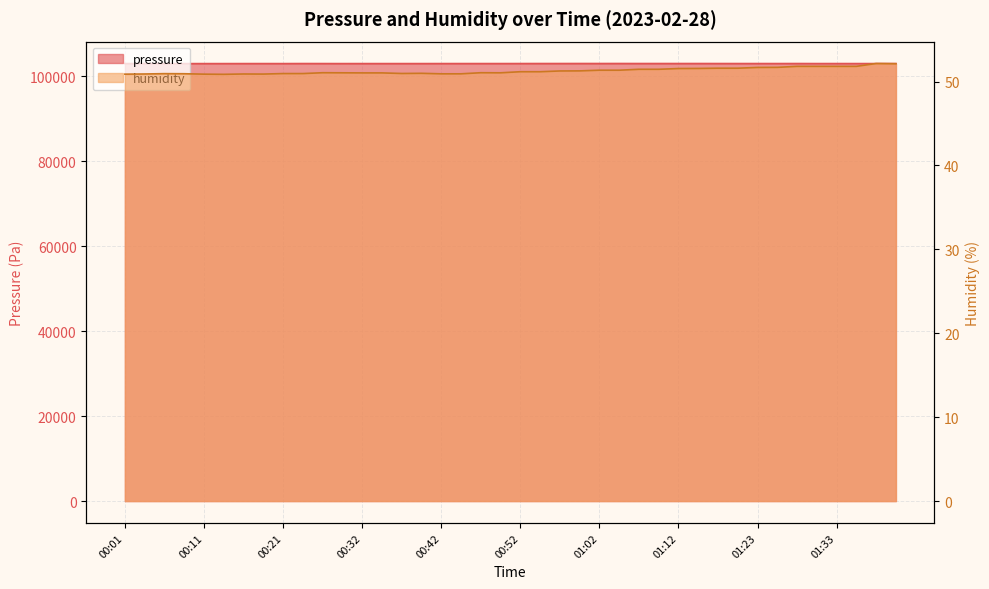

What is the maximum value for pressure?

103010.7